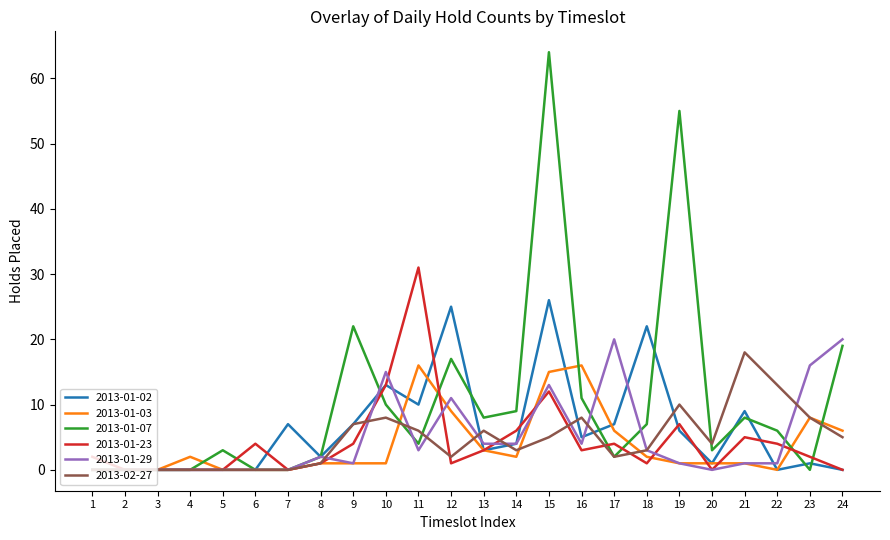

What are all the series names shown in the legend?

2013-01-02, 2013-01-03, 2013-01-07, 2013-01-23, 2013-01-29, 2013-02-27